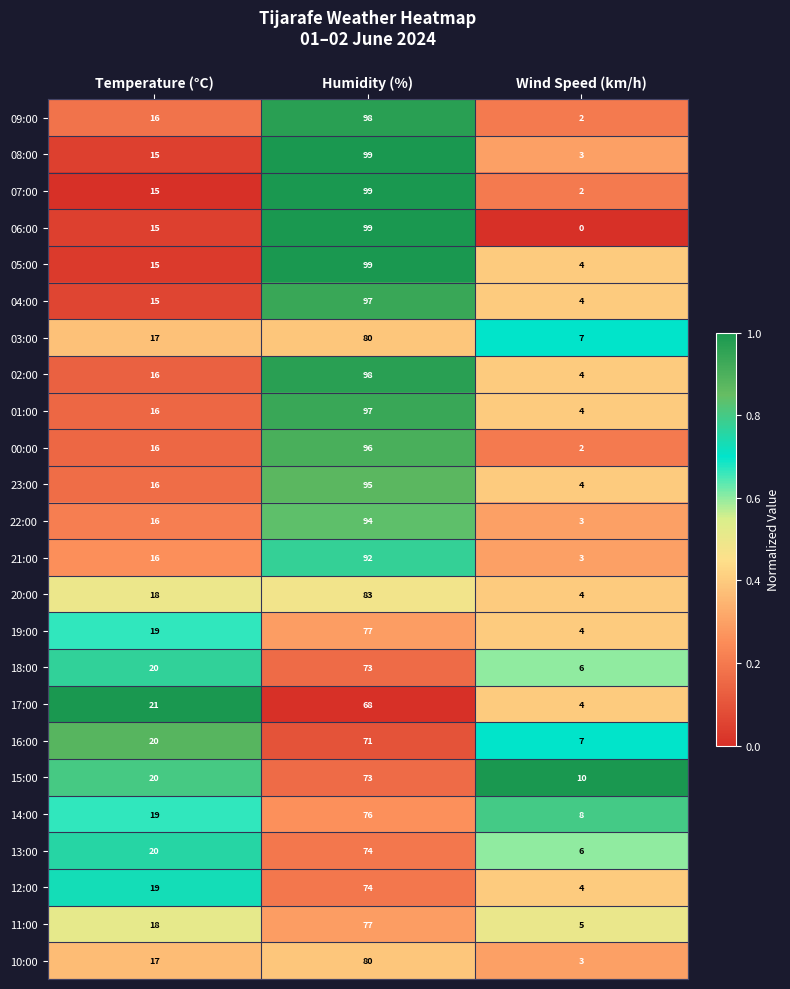

The value of 01:00 at Humidity (%) is 97. True or false?

True